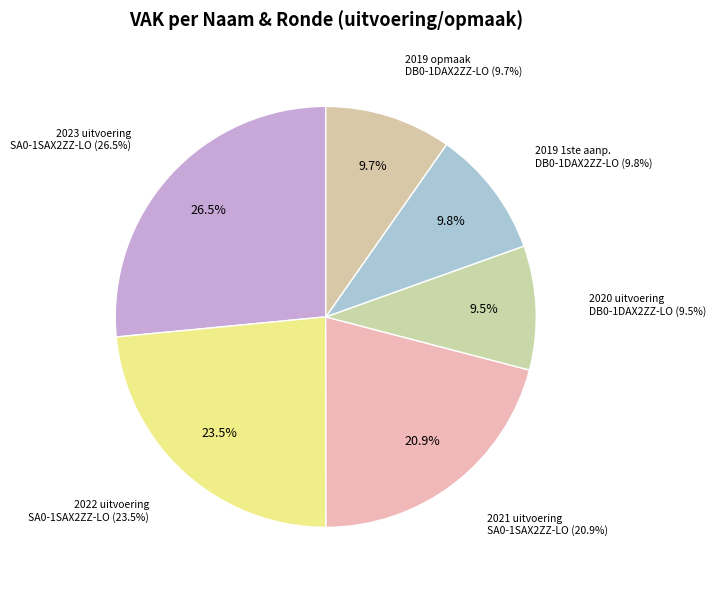

Combined, do DB0-1DAX2ZZ-LO (2019 opmaak) and SA0-1SAX2ZZ-LO (2022 uitvoering) account for over 50%?

No